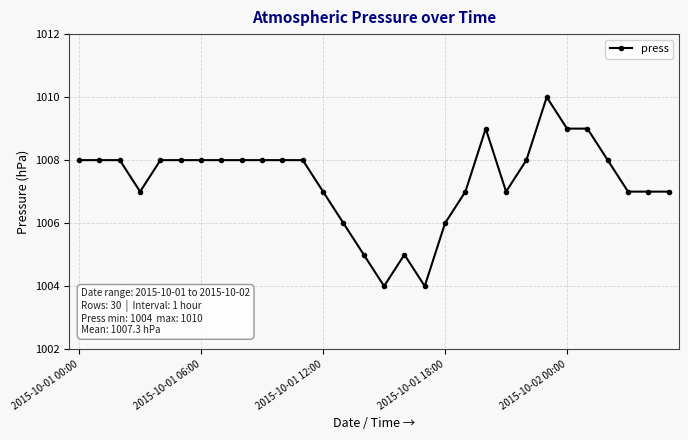

What is the greatest value displayed?

1010